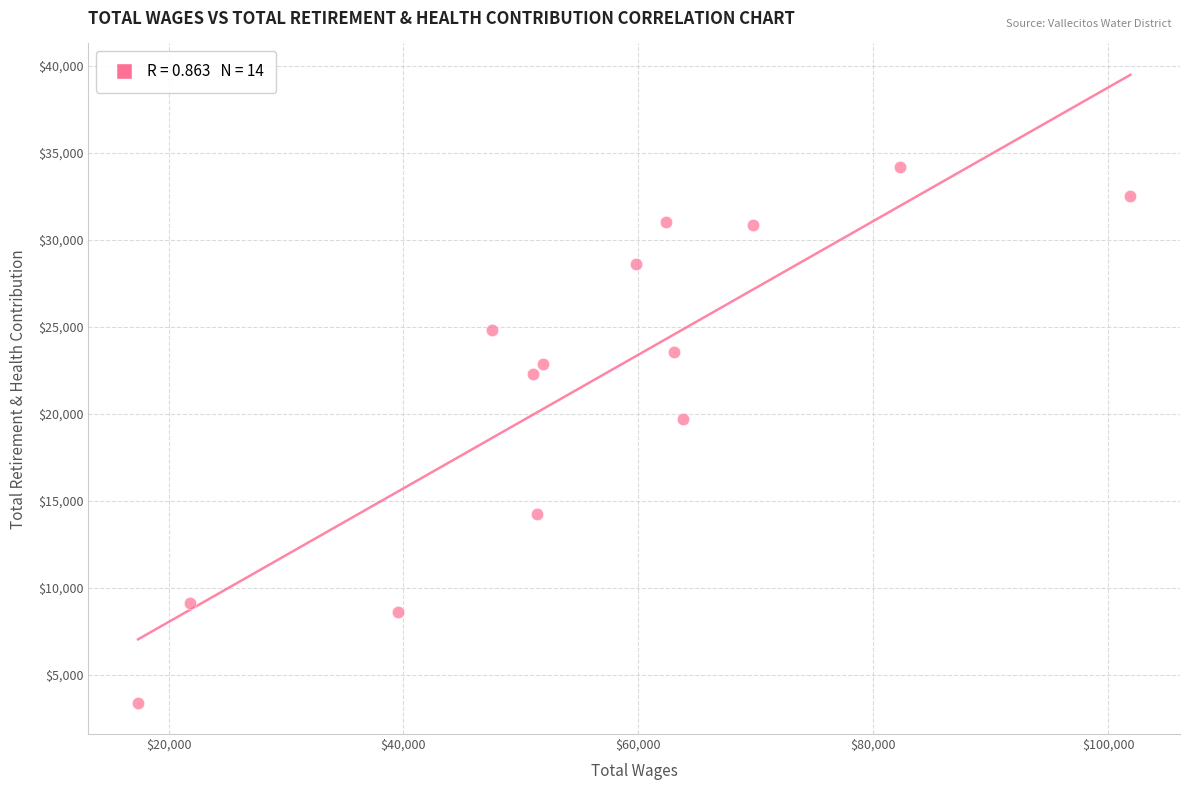

What Y value in the scatter plot is closest to 18804?

19709.0